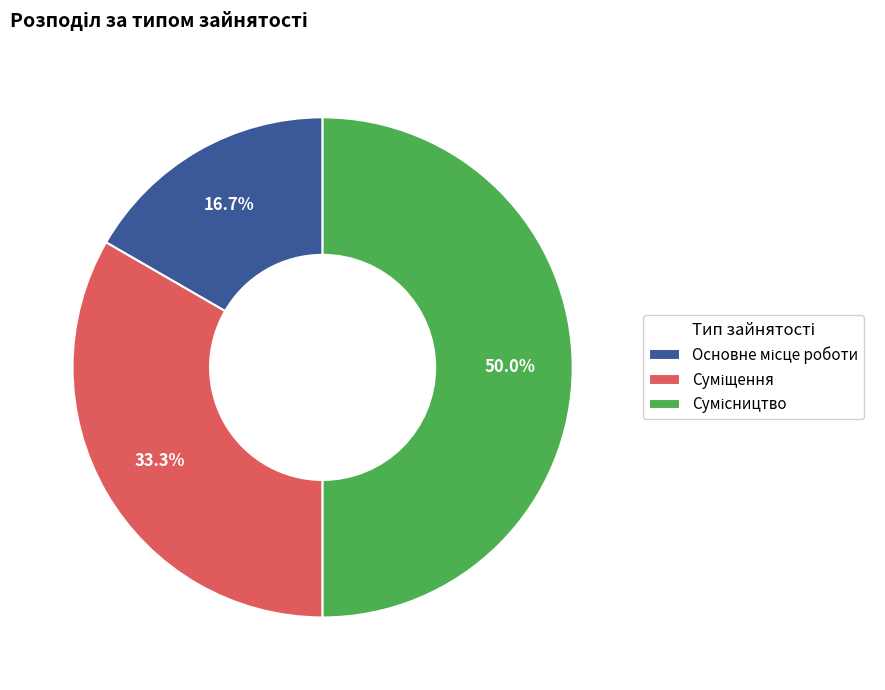

Is the sum of Суміщення and Сумісництво greater than half?

Yes